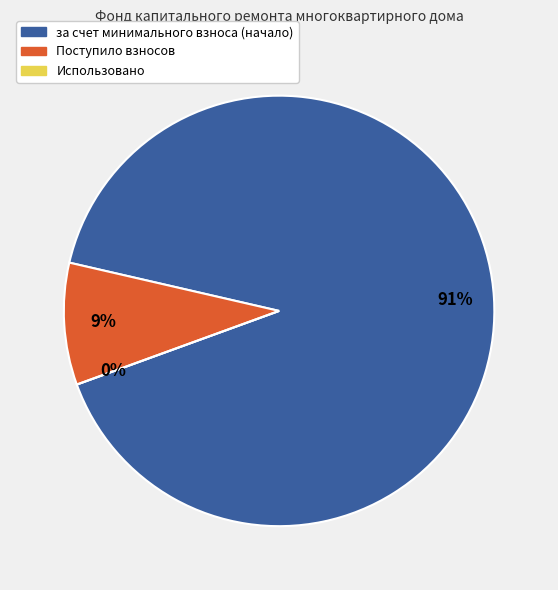

How many slices are in this pie chart?

3